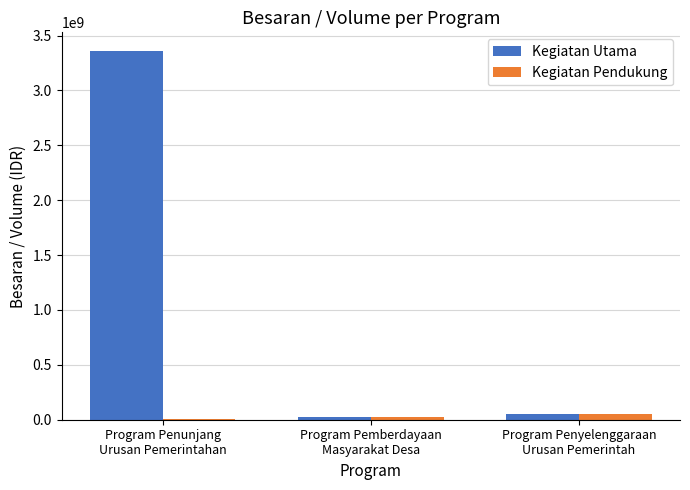

What is the sum of all Kegiatan Utama values?

3438025000